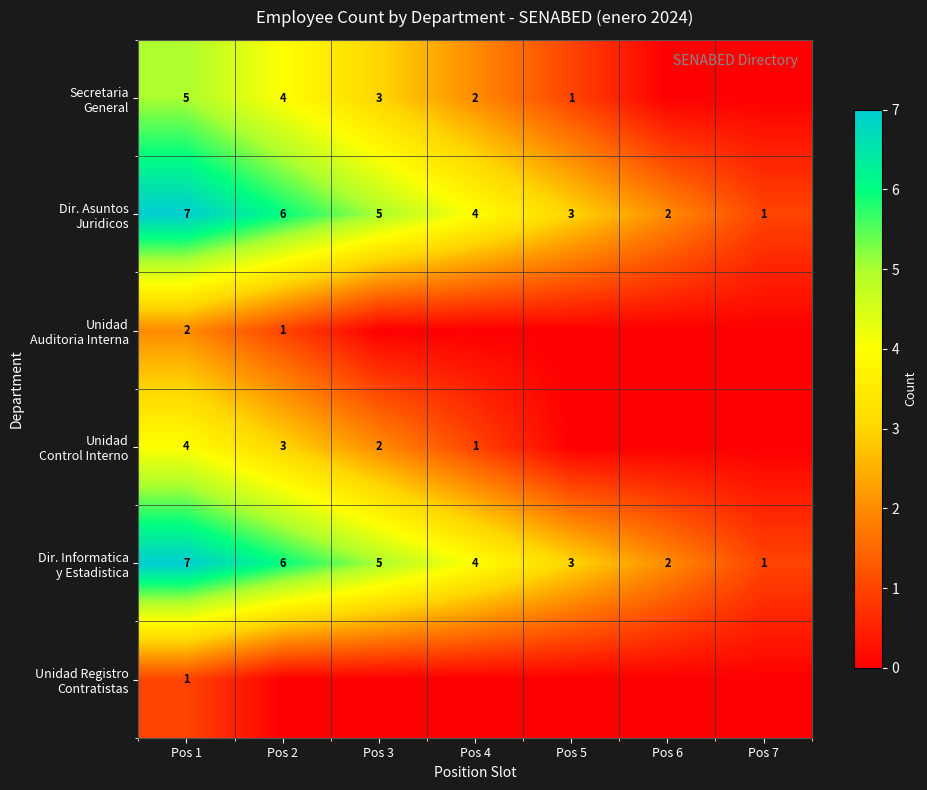

At which category does the chart reach its peak across all series?

Pos 1